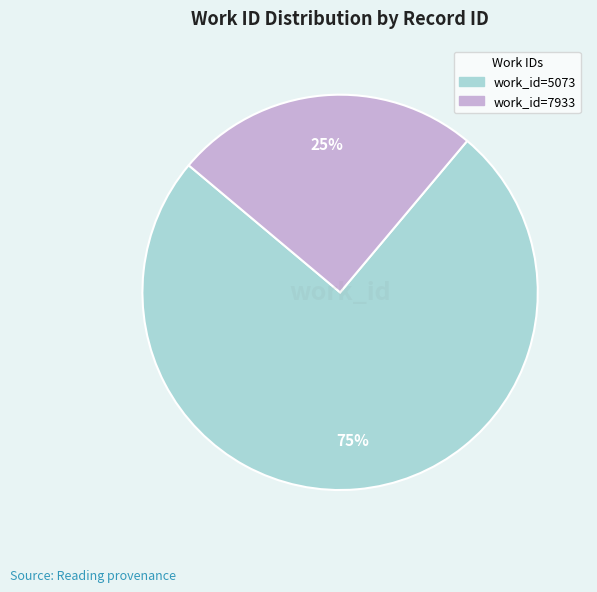

What is the ratio of the value at work_id=5073 to the value at work_id=7933?

3.0